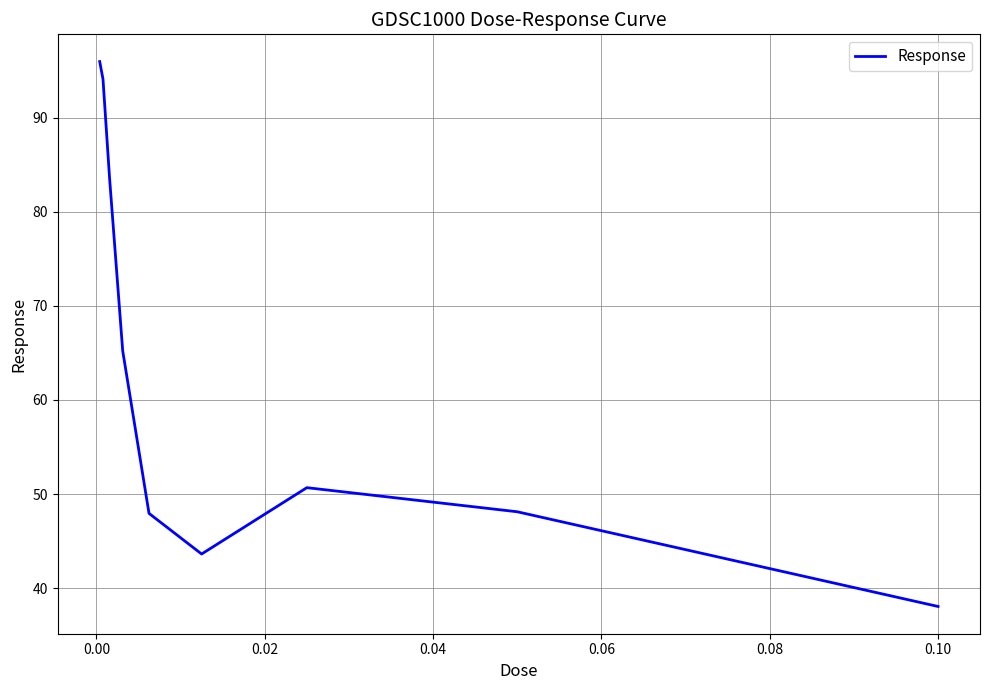

What is the smallest value displayed?

38.1